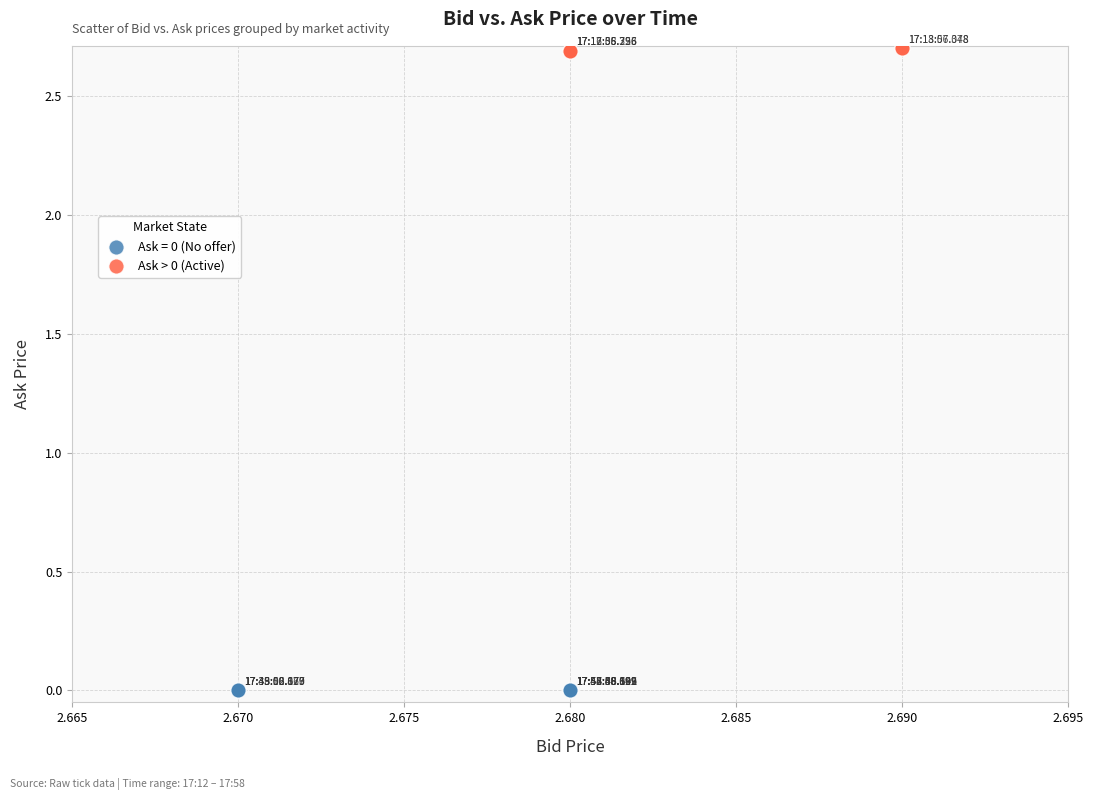

Which series contains the lowest Y value?

Ask = 0 (No offer)